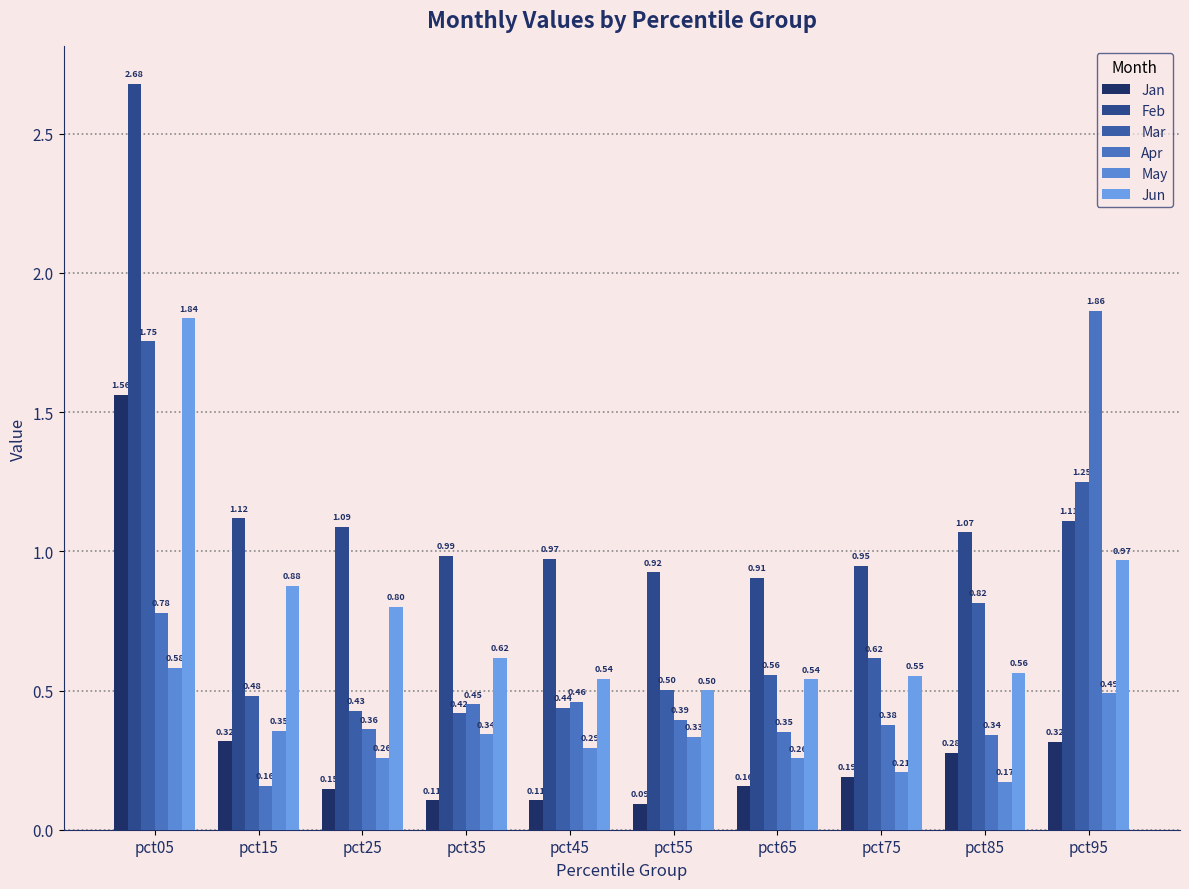

Between pct45 and pct05, which is larger?

pct05